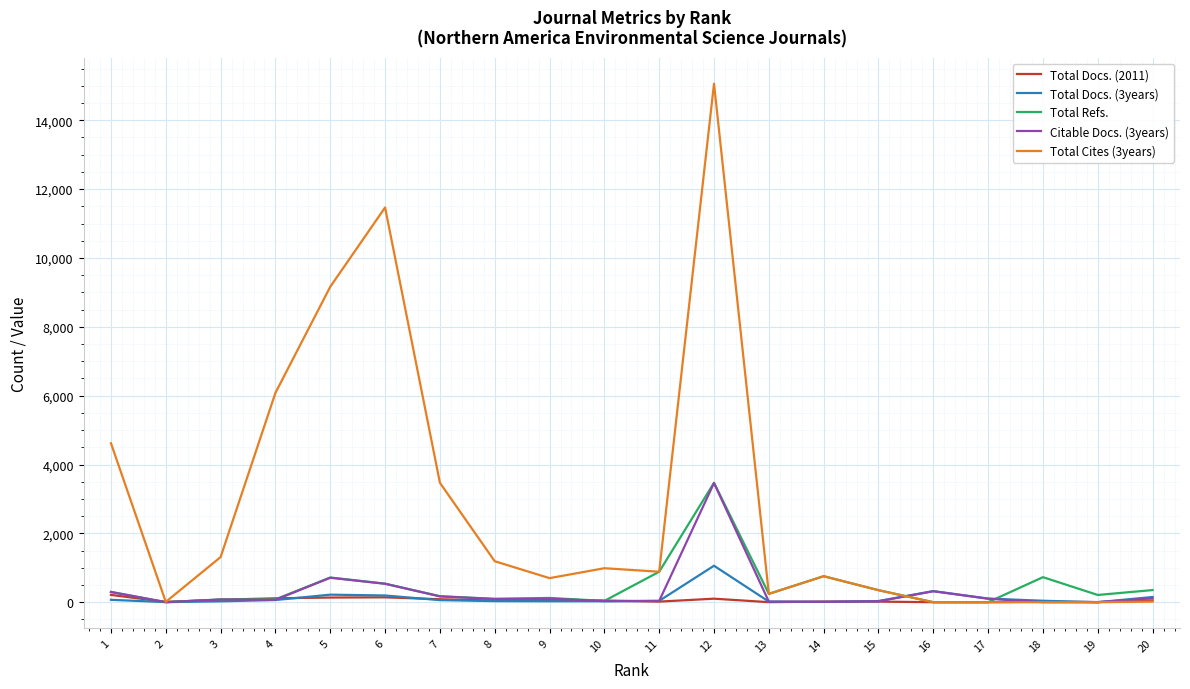

Which series has the largest total across all categories?

Total Cites (3years)